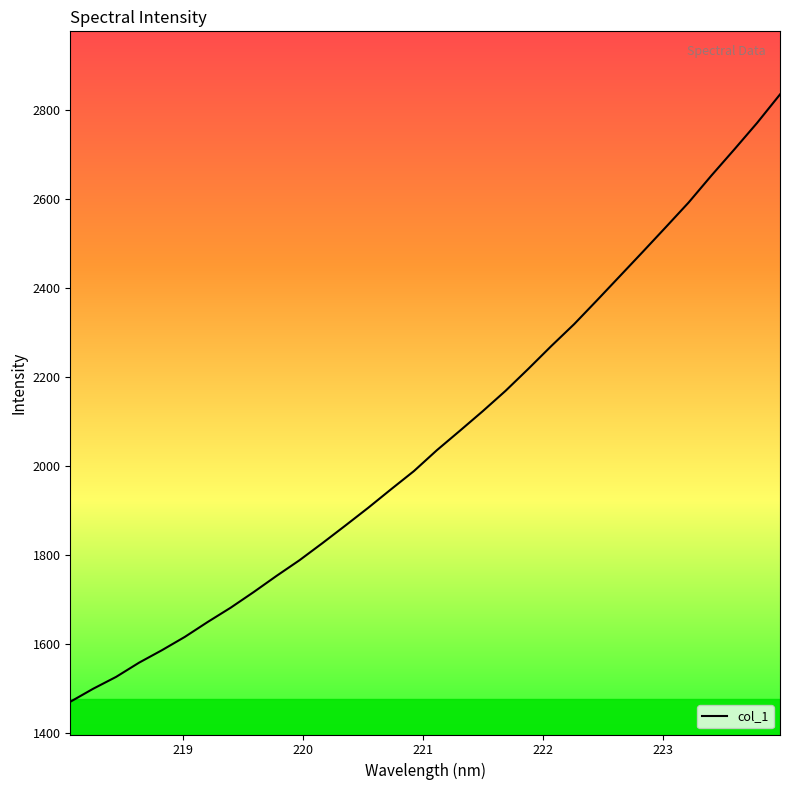

How many lines are shown in the chart?

1